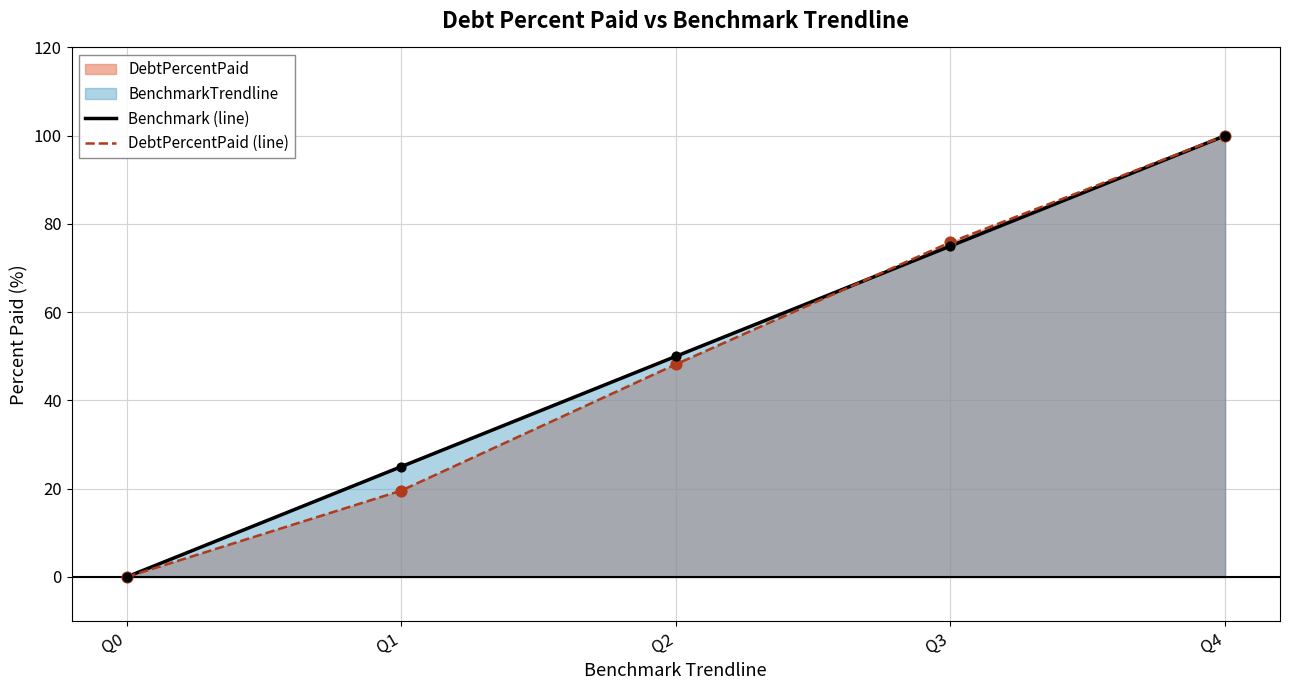

Which series has the largest total across all categories?

Benchmark (line)